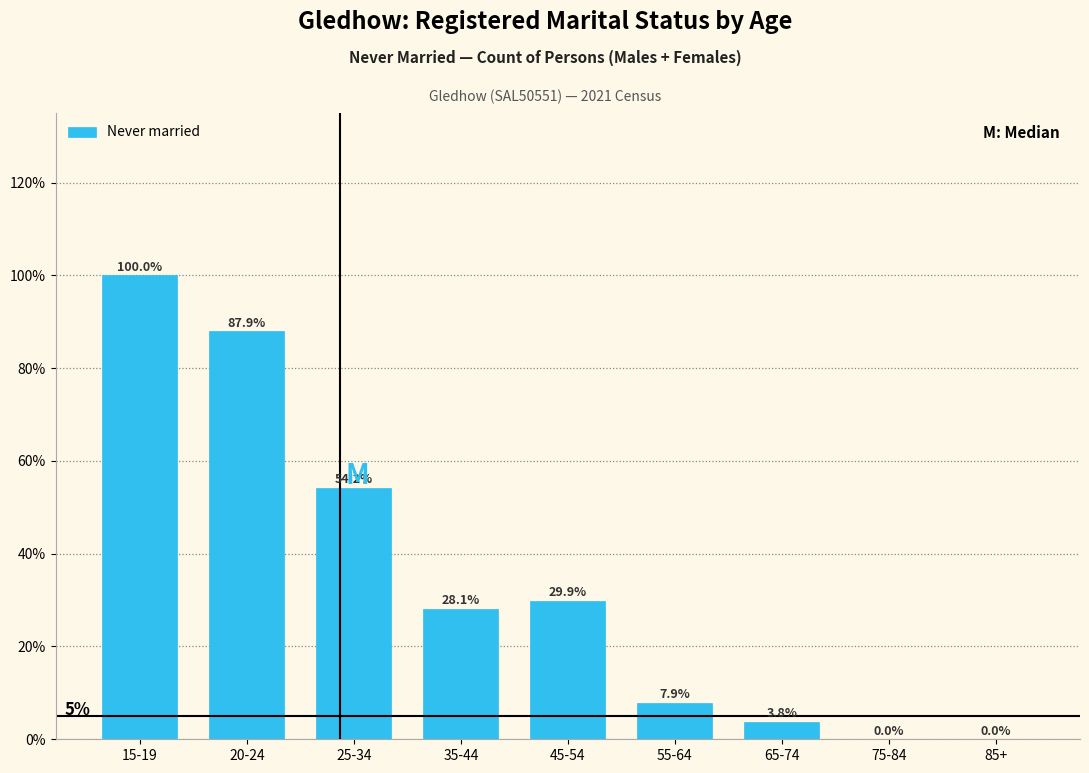

Reading left to right, list all the values displayed in this chart.

15-19=100.0	20-24=87.9	25-34=54.2	35-44=28.1	45-54=29.9	55-64=7.9	65-74=3.8	75-84=0.0	85+=0.0